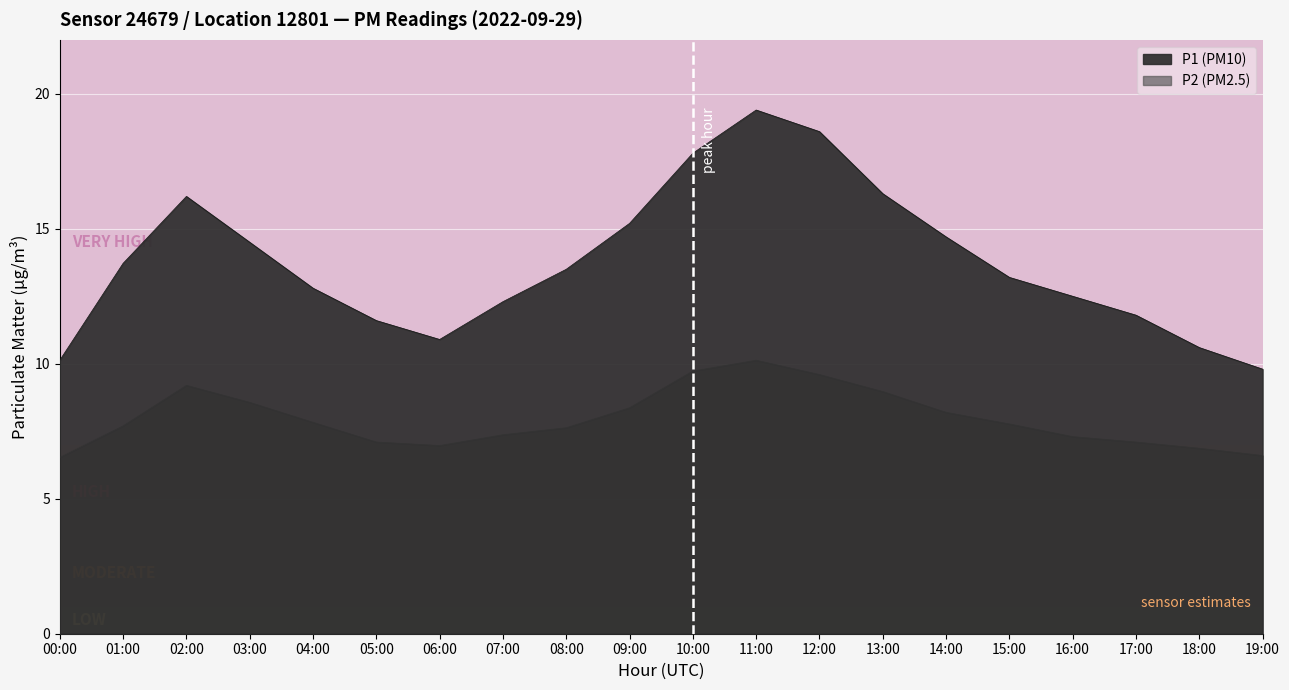

Which series has the largest range (max minus min)?

P1